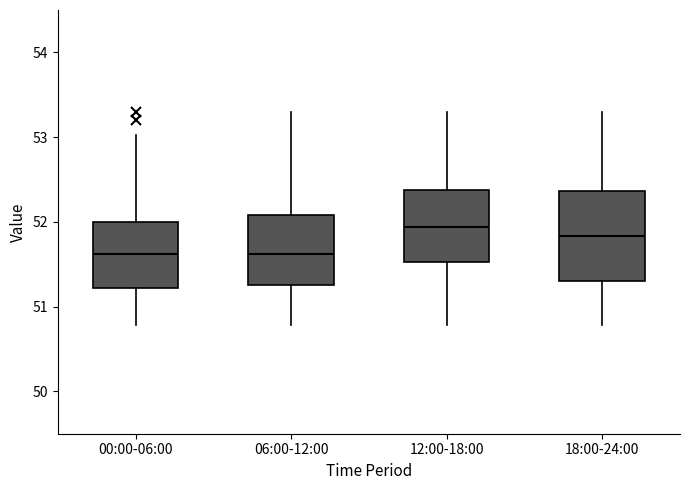

Which box is the tallest, from its lower edge to its upper edge?

18:00-24:00